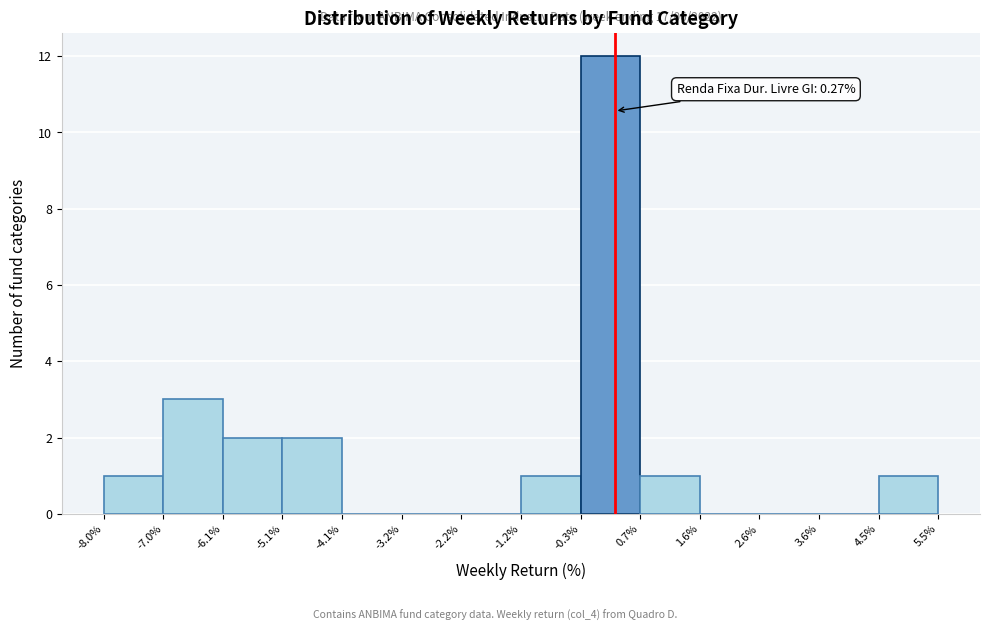

Over which range of the x-axis is the bar tallest?

-0.3% to 0.7%